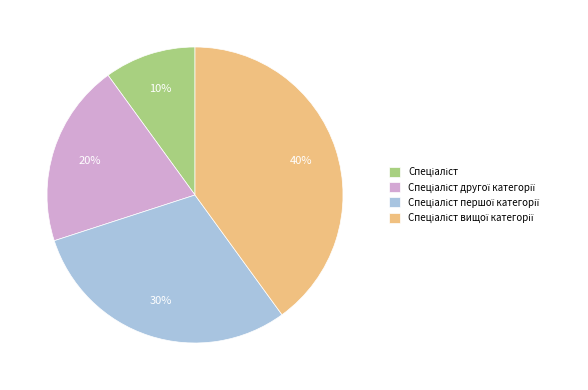

How many slices are in this pie chart?

4